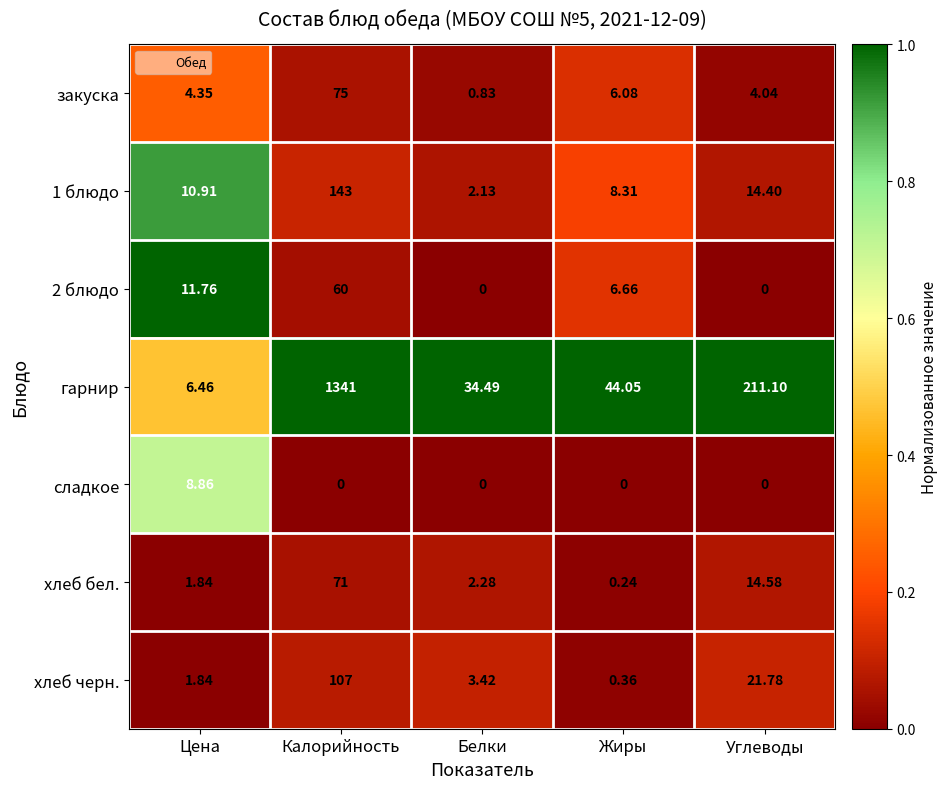

What is the maximum value shown in the chart?

1341.0